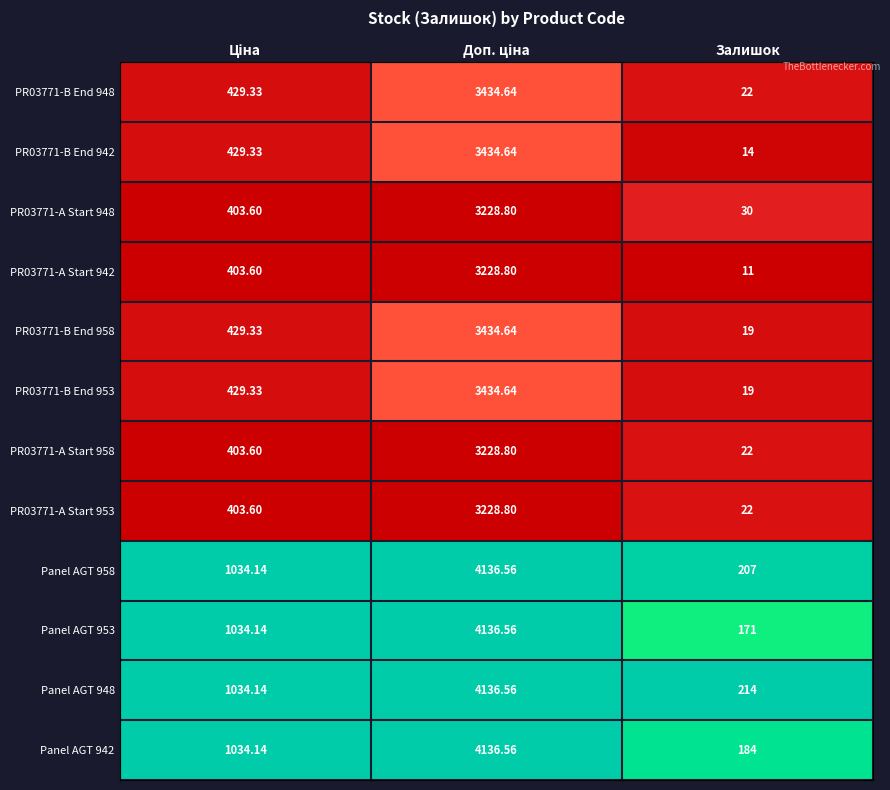

Which category has the lowest value across all series?

Залишок